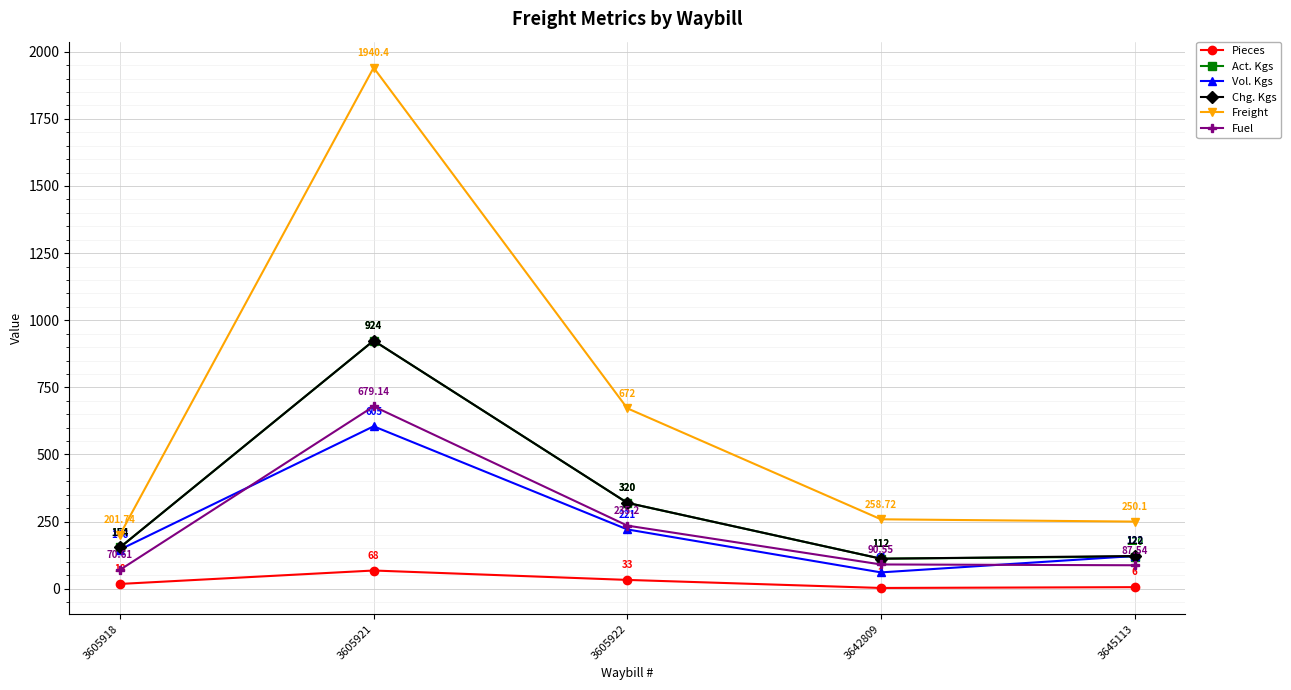

How many interior local peaks does the Freight series have?

1